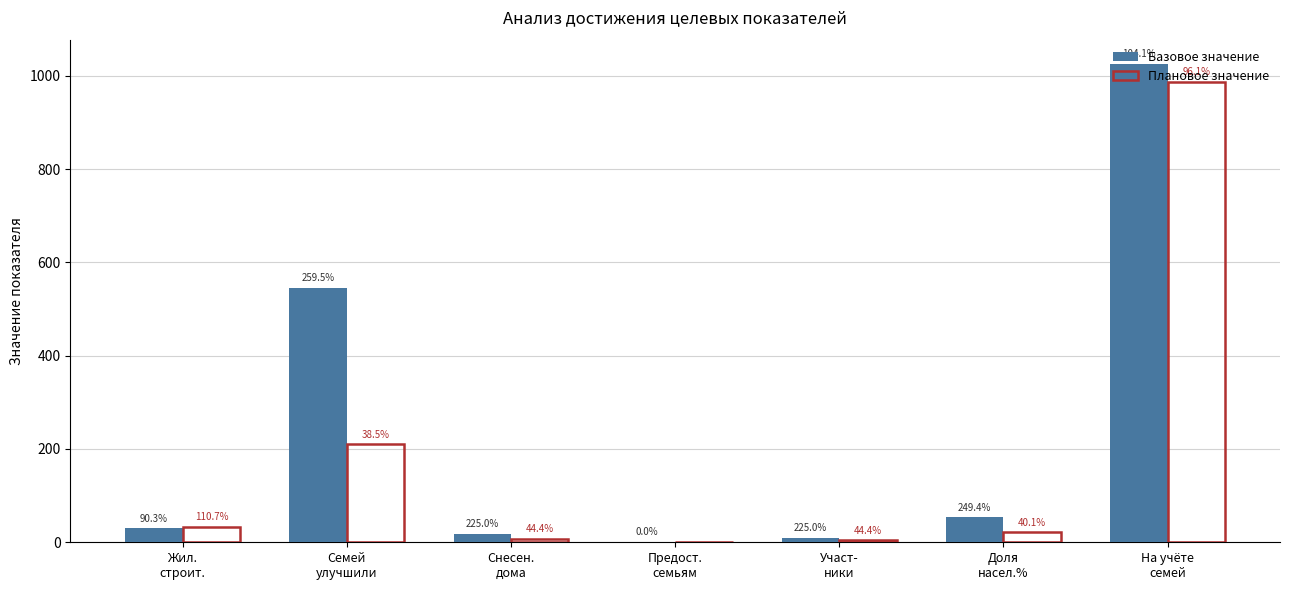

What position from the right is На учёте
семей?

1